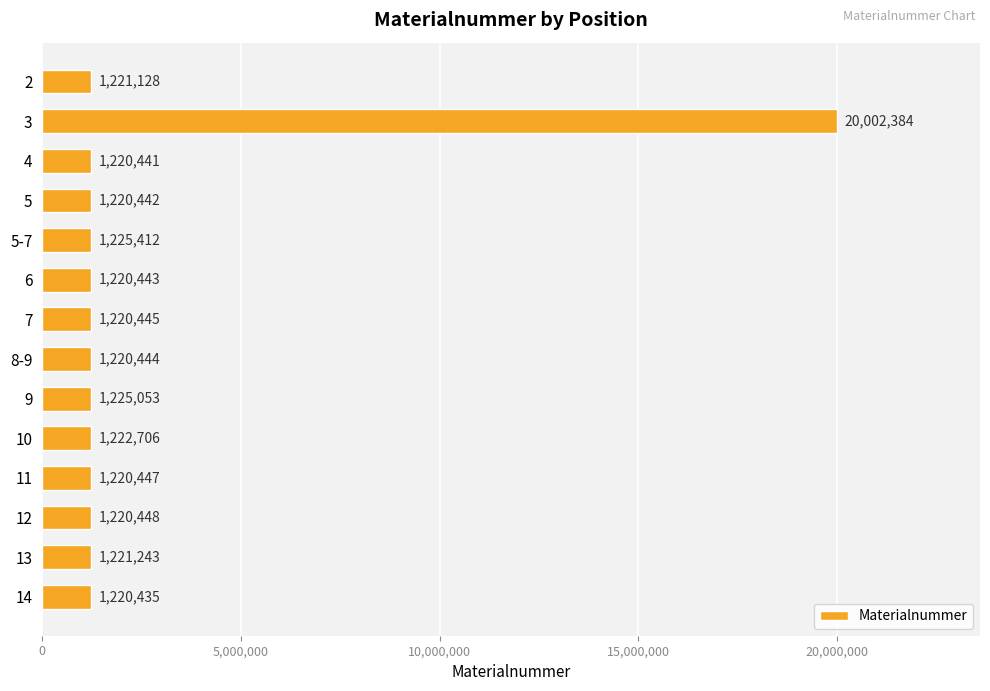

Reading top to bottom, transcribe all the data shown in this chart.

2=1221128	3=20002384	4=1220441	5=1220442	5-7=1225412	6=1220443	7=1220445	8-9=1220444	9=1225053	10=1222706	11=1220447	12=1220448	13=1221243	14=1220435